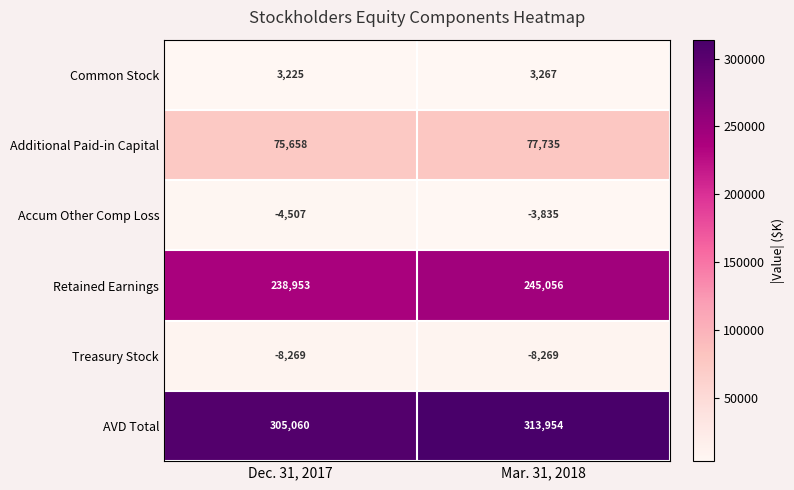

What is the average value of the AVD Total series?

309507